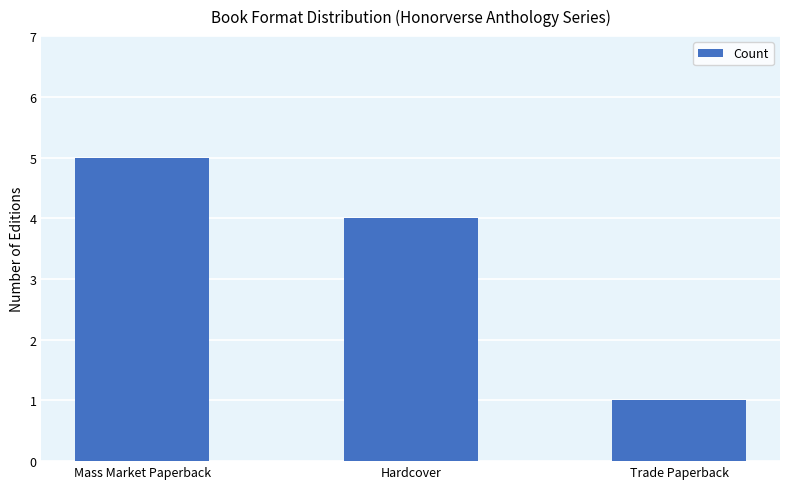

The value at Mass Market Paperback is 3. True or false?

False